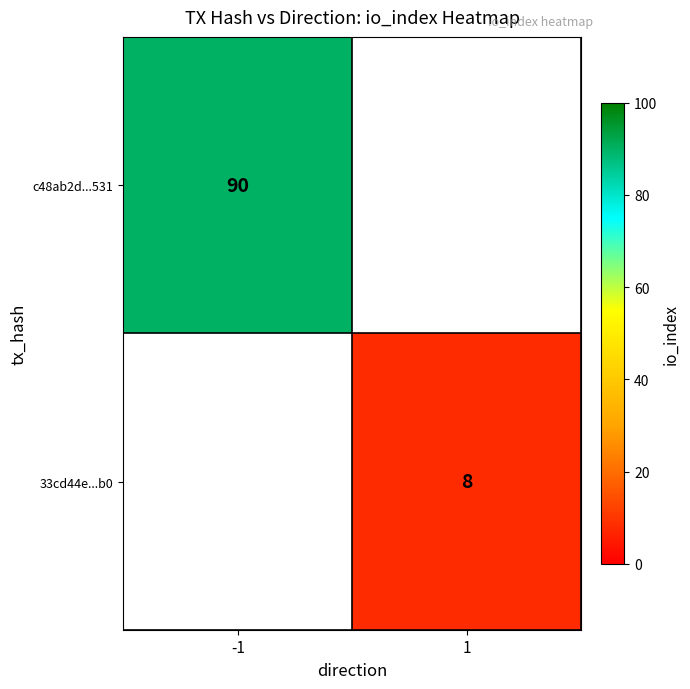

The 33cd44e...b0 series shows 8 at 1. True or false?

True